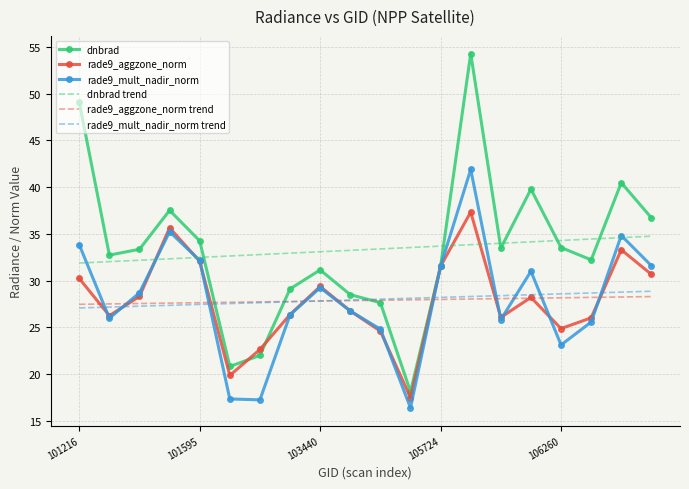

What is the highest value of the rade9_mult_nadir_norm trend series?

28.9